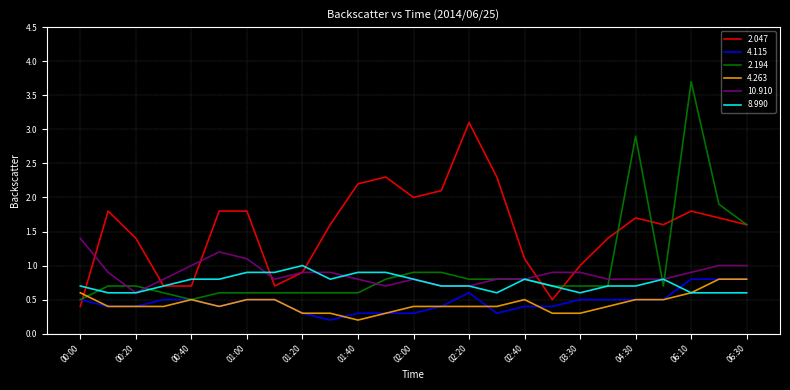

Which series has the widest spread of values?

2.194